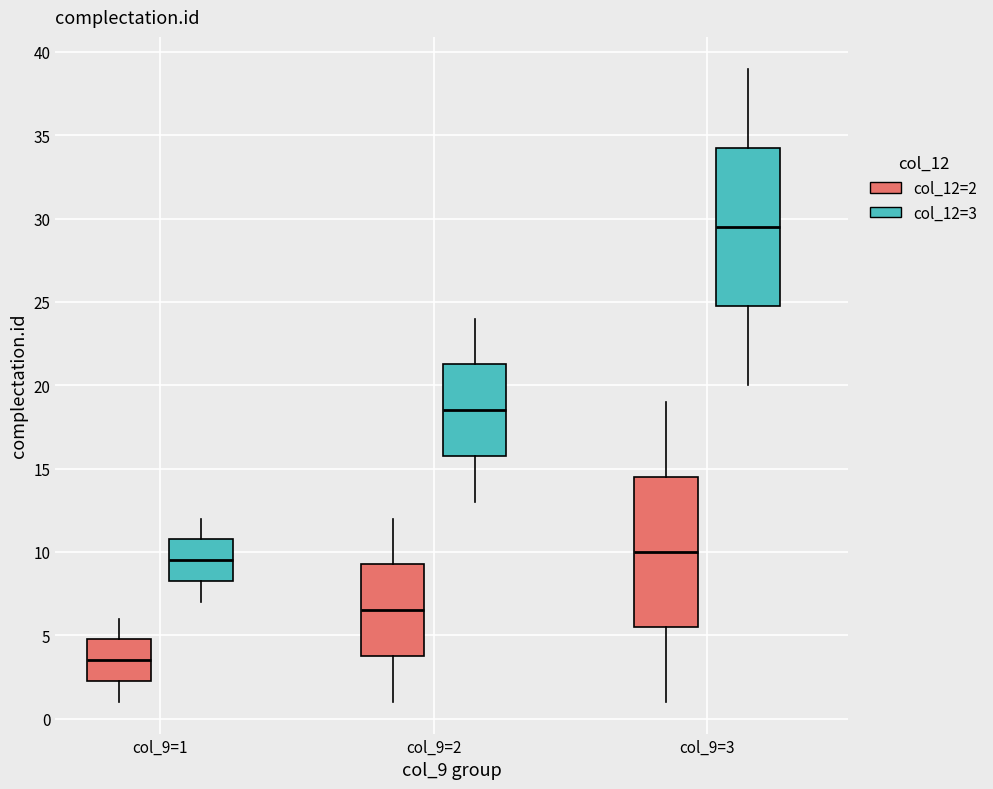

Reading left to right, transcribe this box plot: for each box, give where its median line is, the range the box spans, and where its two whiskers end, as read against the y-axis. The values are not printed on the chart, so give them approximately, as read against the axis.

col_9=1 (col_12=2): median 3.5, box 2.5 to 5.0, whiskers 1.0 to 6.0
col_9=1 (col_12=3): median 9.5, box 8.5 to 11.0, whiskers 7.0 to 12.0
col_9=2 (col_12=2): median 6.5, box 4.0 to 9.5, whiskers 1.0 to 12.0
col_9=2 (col_12=3): median 18.5, box 16.0 to 21.5, whiskers 13.0 to 24.0
col_9=3 (col_12=2): median 10.0, box 5.5 to 14.5, whiskers 1.0 to 19.0
col_9=3 (col_12=3): median 29.5, box 25.0 to 34.5, whiskers 20.0 to 39.0